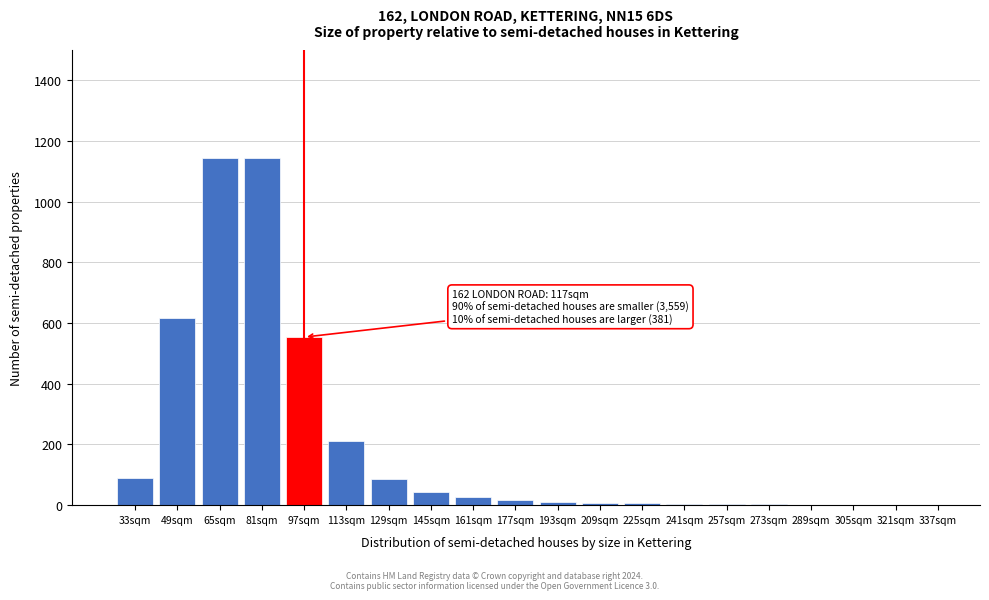

Is it true that the value at 33sqm is 88?

True